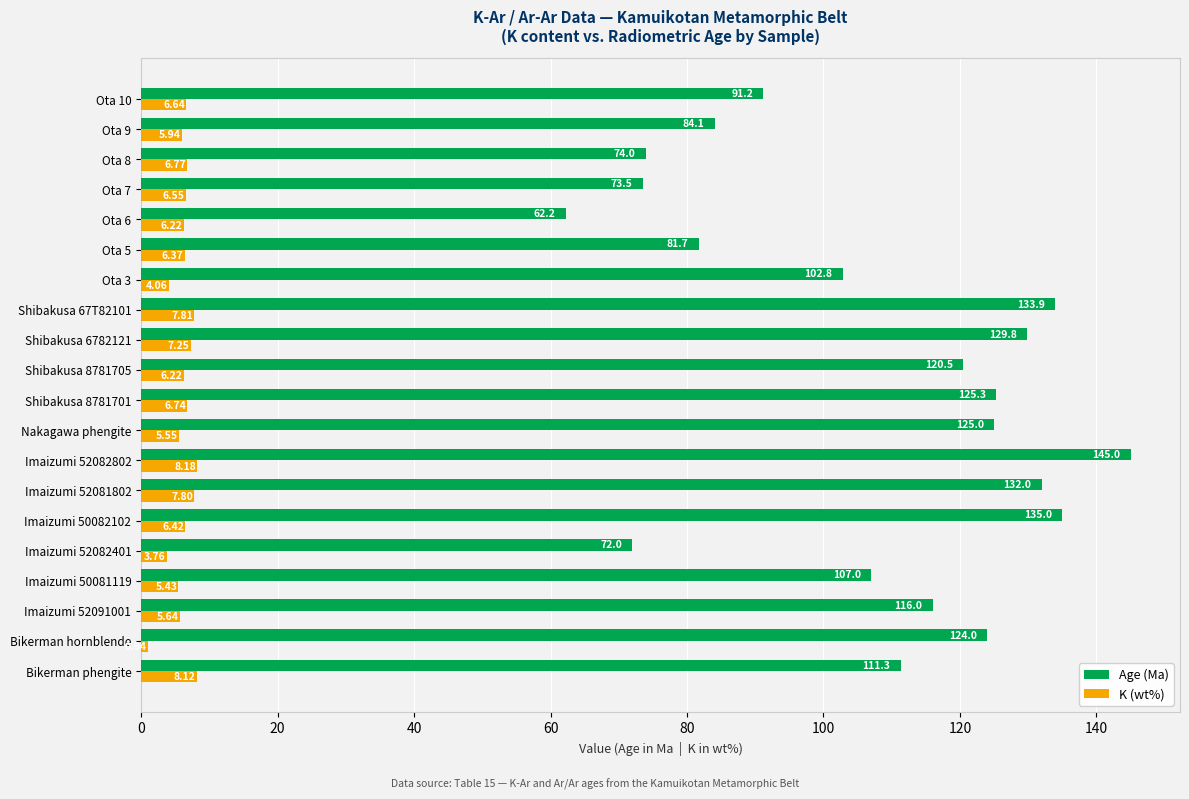

Which series has the largest total across all categories?

Age (Ma)